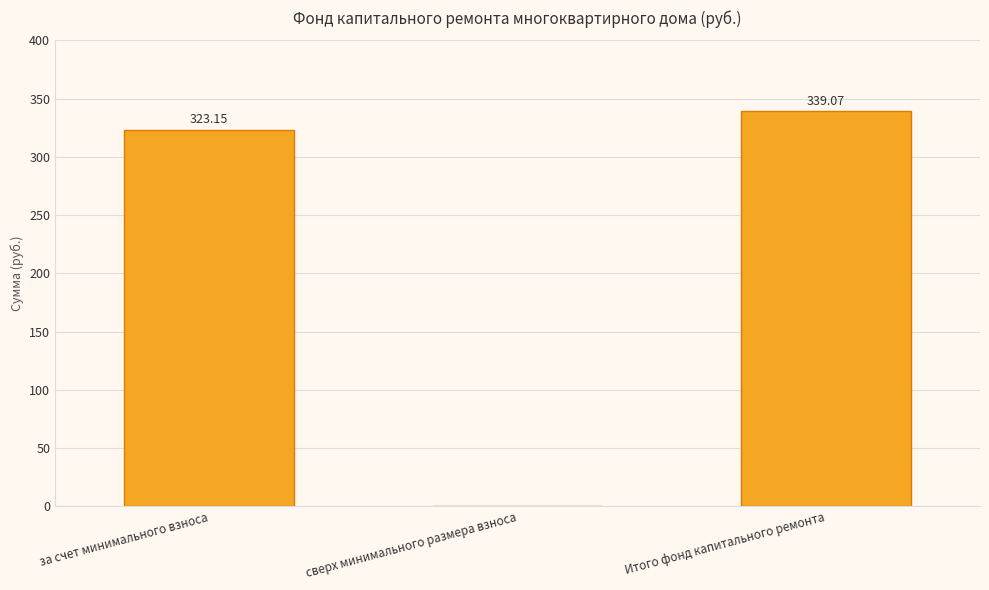

True or false: the data shows 323.1 at за счет минимального взноса.

True